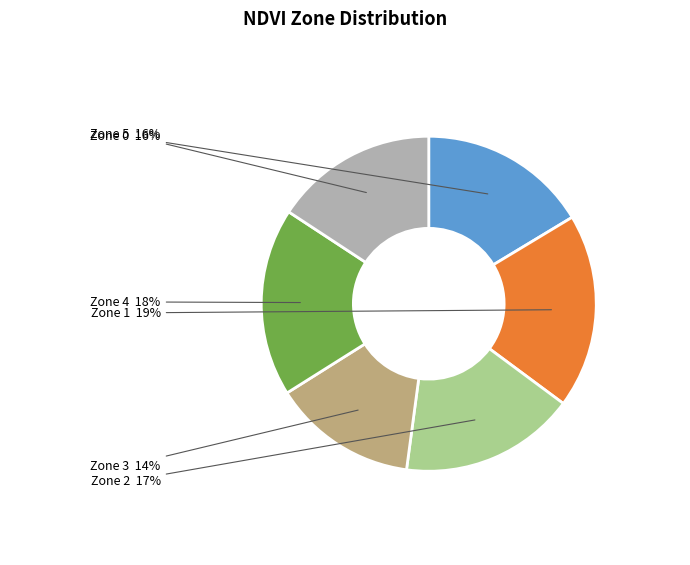

To the nearest percent, what is the average slice percentage?

17%